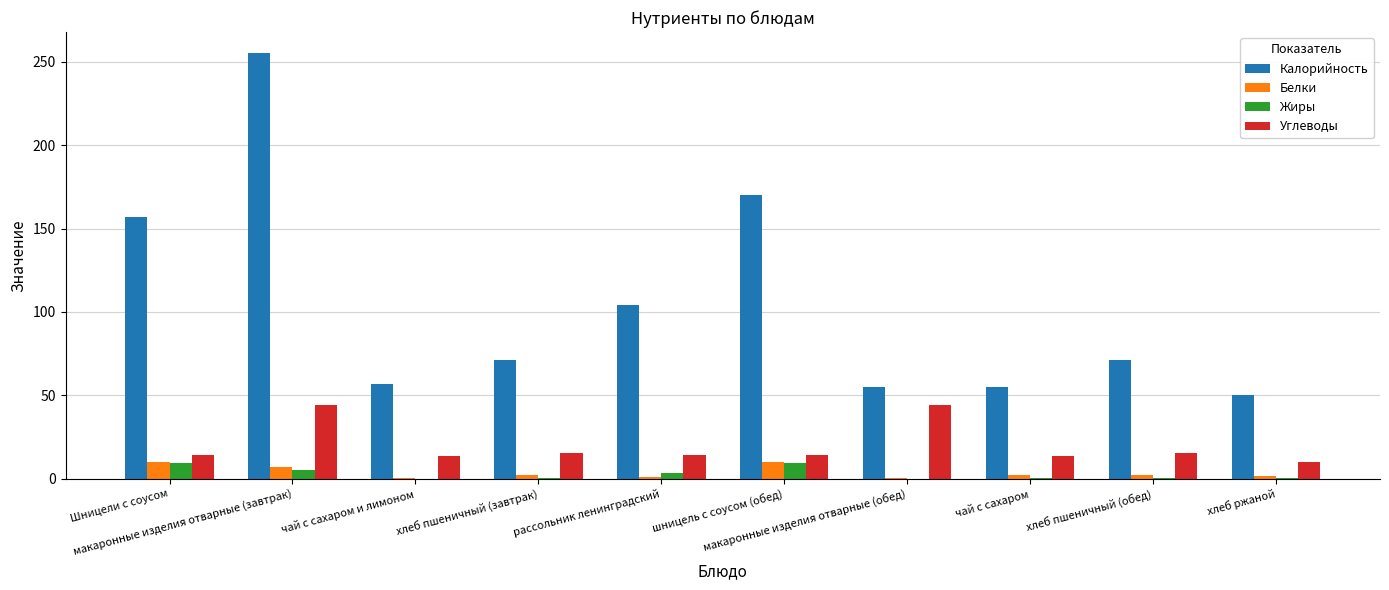

What is the sum of all Жиры values?

29.6